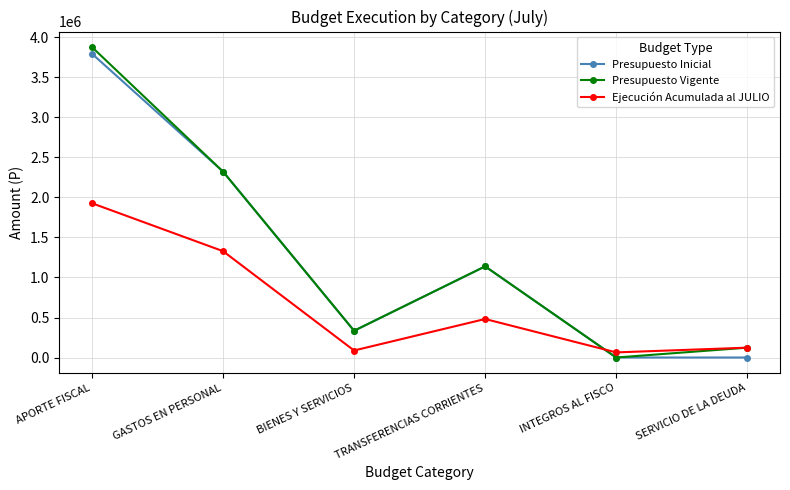

Where do Ejecución Acumulada al JULIO and Presupuesto Inicial first cross each other?

TRANSFERENCIAS CORRIENTES and INTEGROS AL FISCO